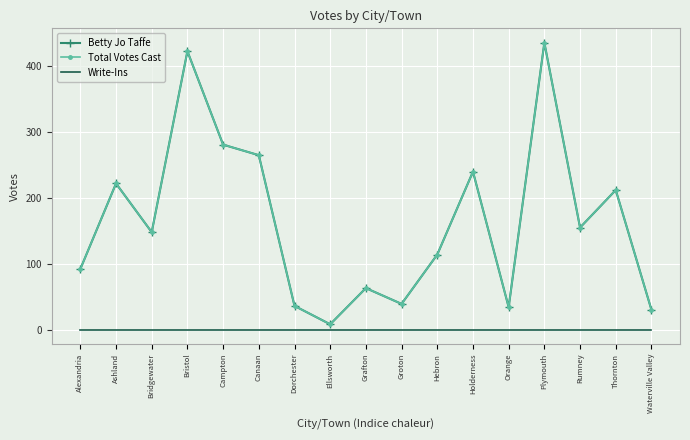

At which label is Write-Ins closest to 0?

Alexandria